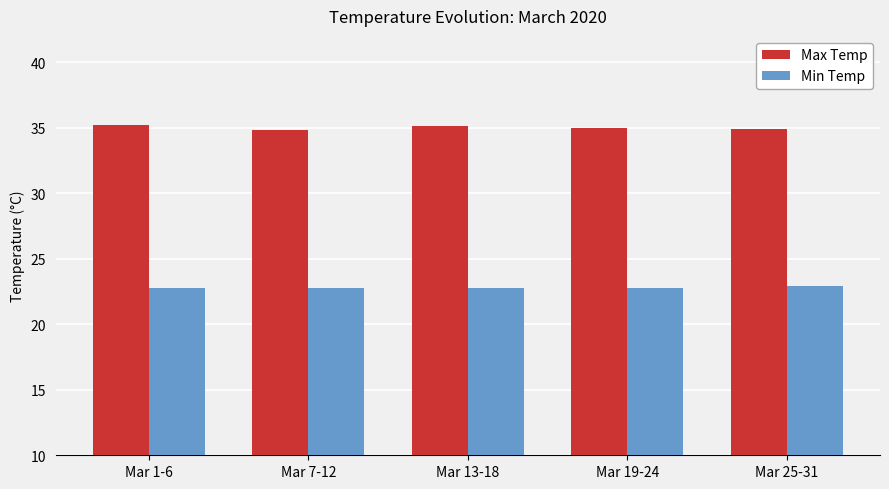

What is the label of the 4th bar from the right?

Mar 7-12